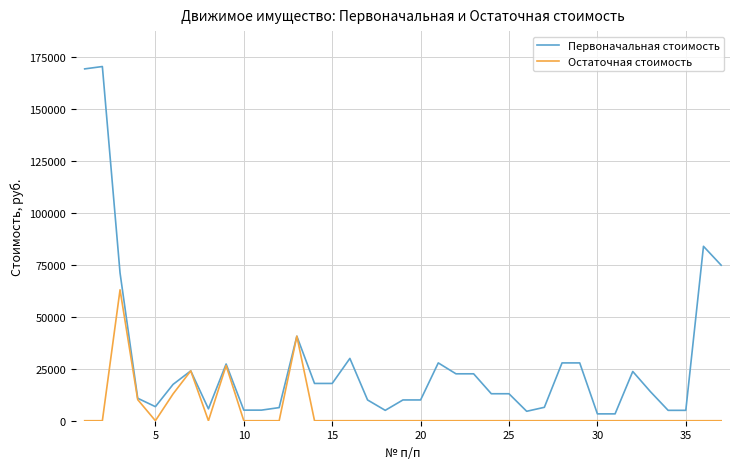

What is the maximum value shown in the chart?

170557.7